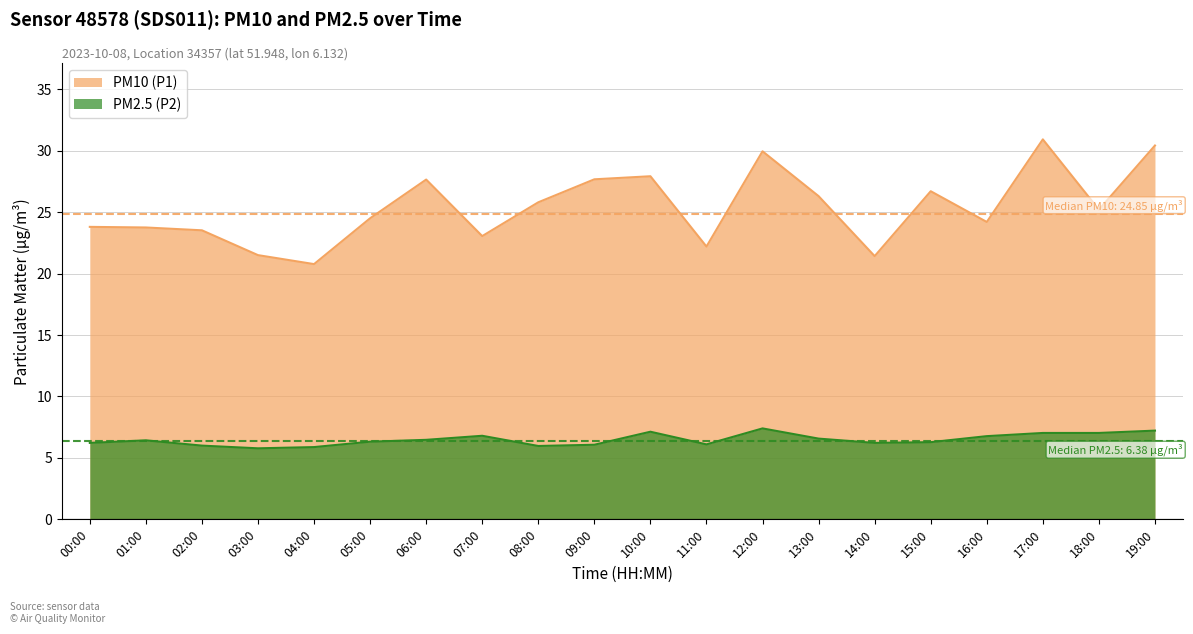

At which category does the chart reach its minimum across all series?

03:00